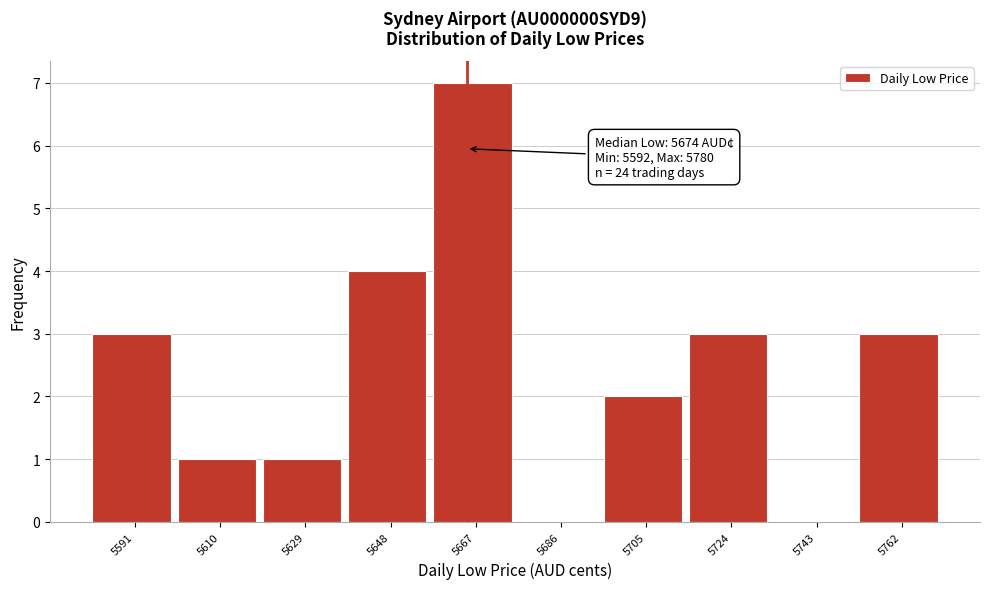

Reading left to right, transcribe all the data shown in this chart.

5591=3	5610=1	5629=1	5648=4	5667=7	5686=0	5705=2	5724=3	5743=0	5762=3